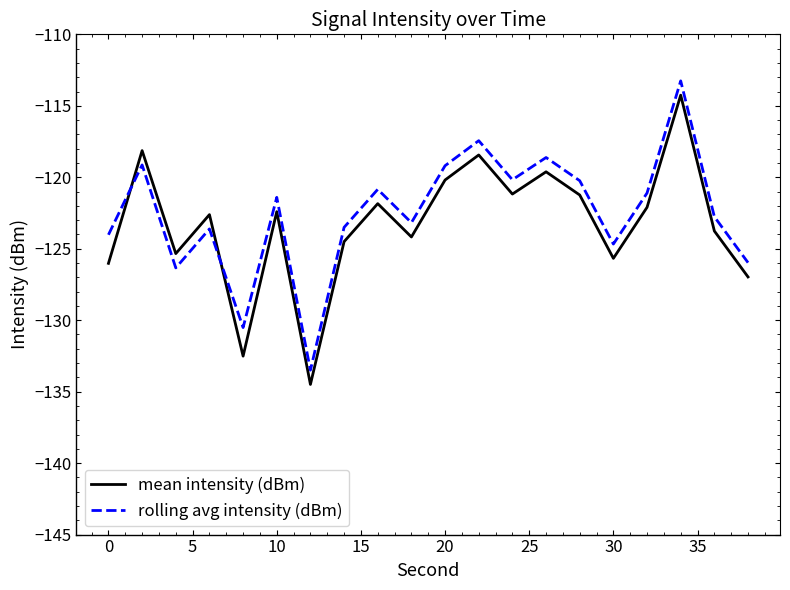

After their last crossing, which series has the higher values: rolling avg intensity (dBm) or mean intensity (dBm)?

rolling avg intensity (dBm)